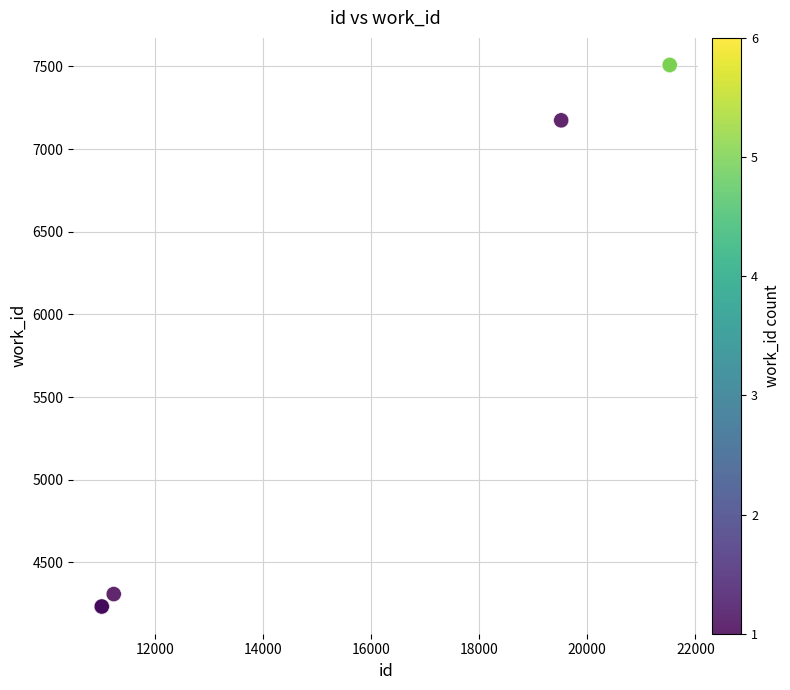

What Y value in the scatter plot is closest to 5870?

7174